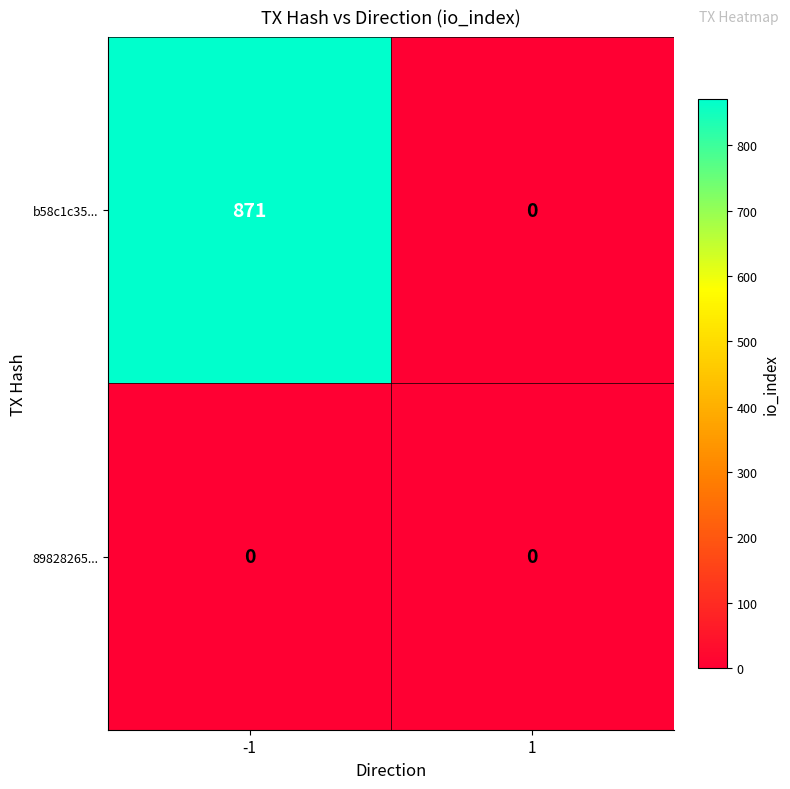

Which series changed the most between -1 and 1?

b58c1c35...